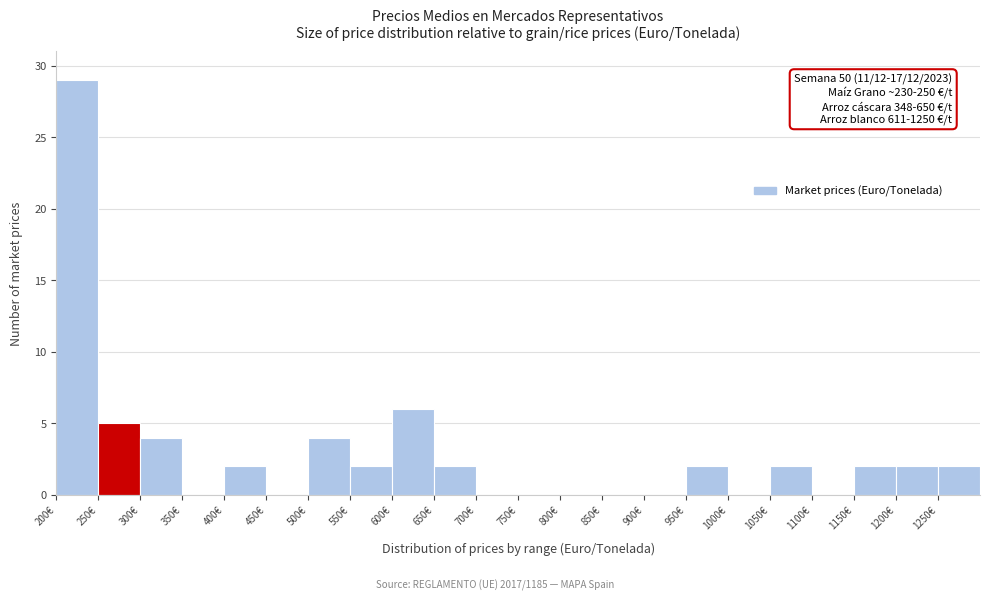

Over which range of the x-axis is the bar tallest?

200 to 250